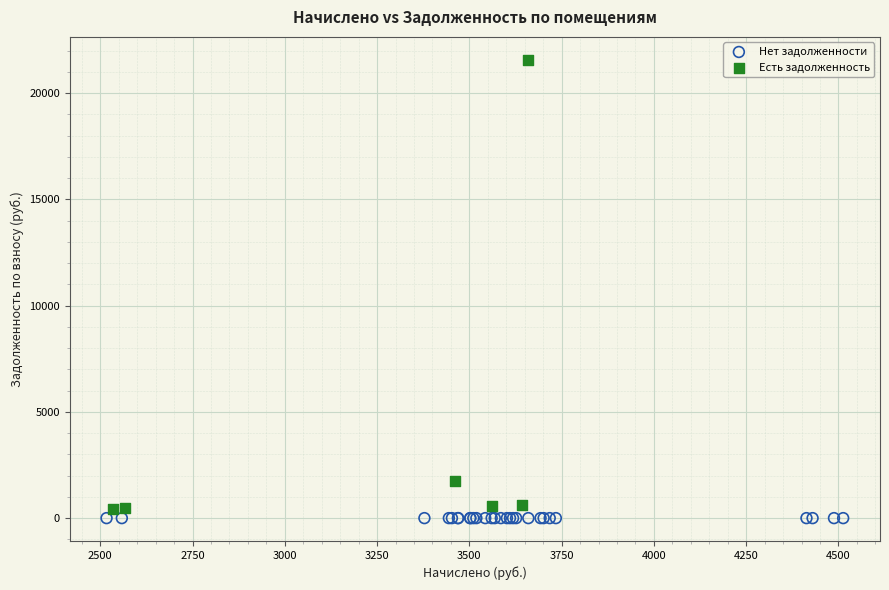

What are all the series names shown in the legend?

Нет задолженности, Есть задолженность